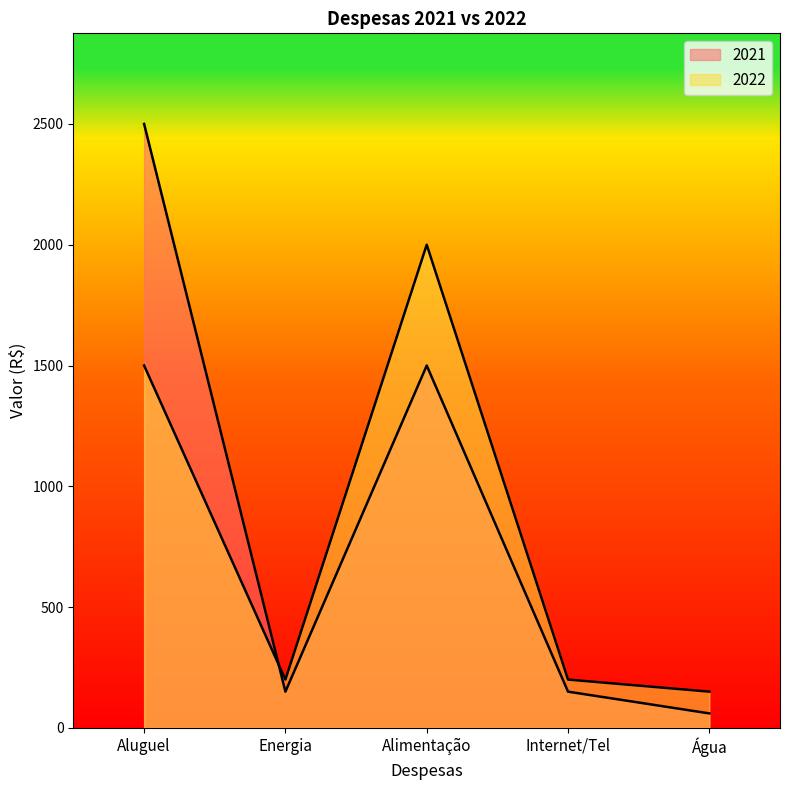

How many lines are shown in the chart?

2